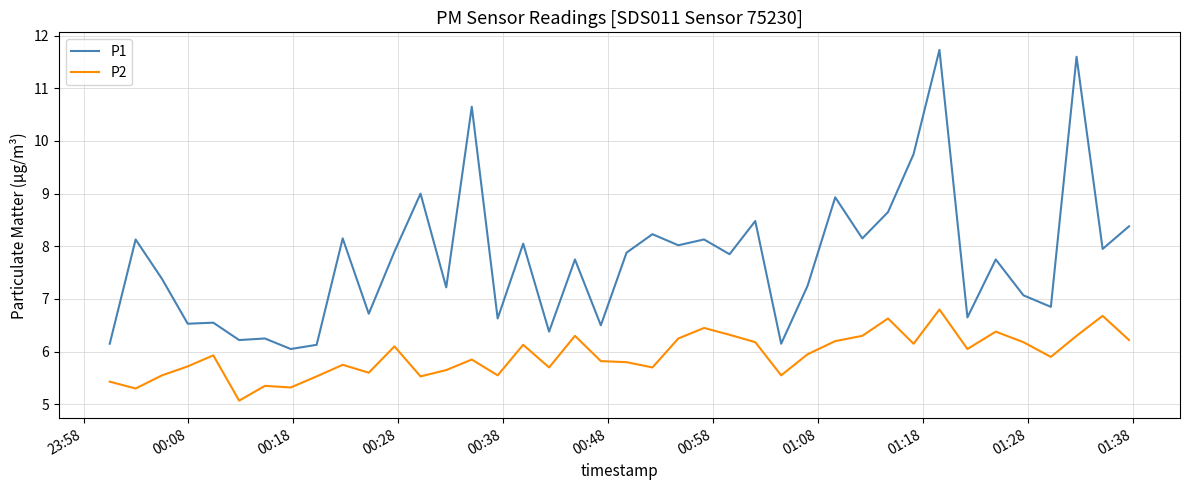

What is the maximum value shown in the chart?

11.7